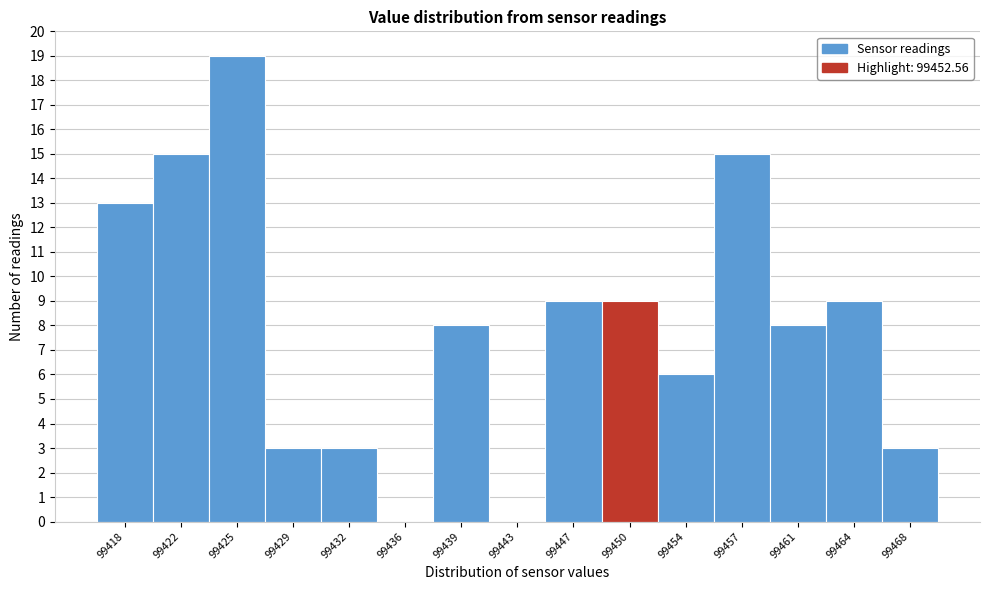

Reading right to left, transcribe all the data shown in this chart.

99468=3	99464=9	99461=8	99457=15	99454=6	99450=9	99447=9	99443=0	99439=8	99436=0	99432=3	99429=3	99425=19	99422=15	99418=13